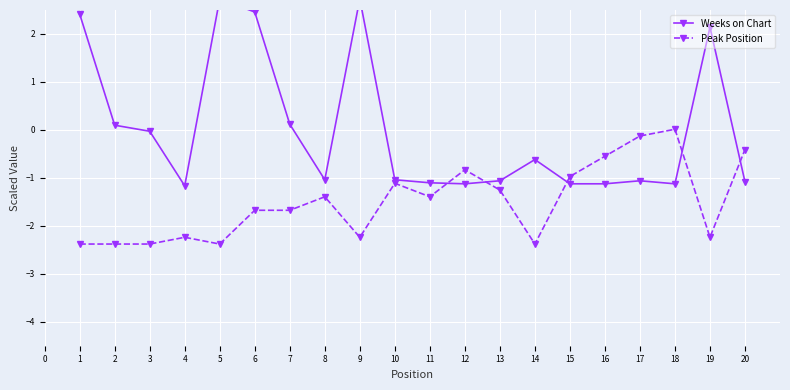

What is the value of the Peak Position point at the 6th from the left?

-1.7